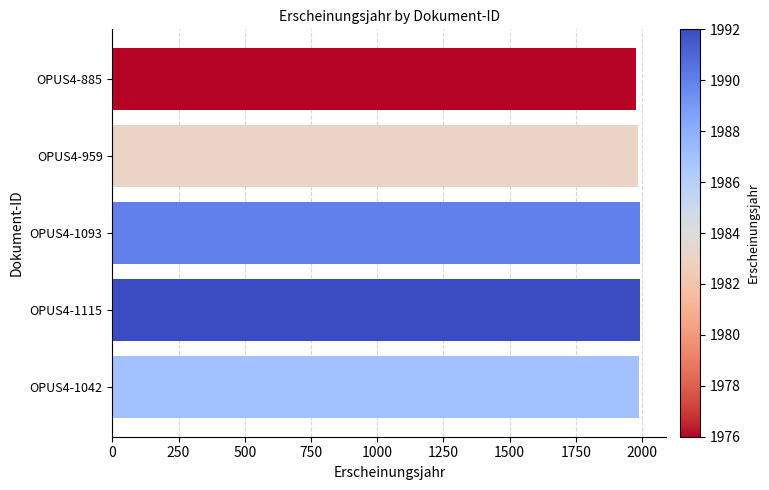

The value at OPUS4-1042 is 1987. True or false?

True